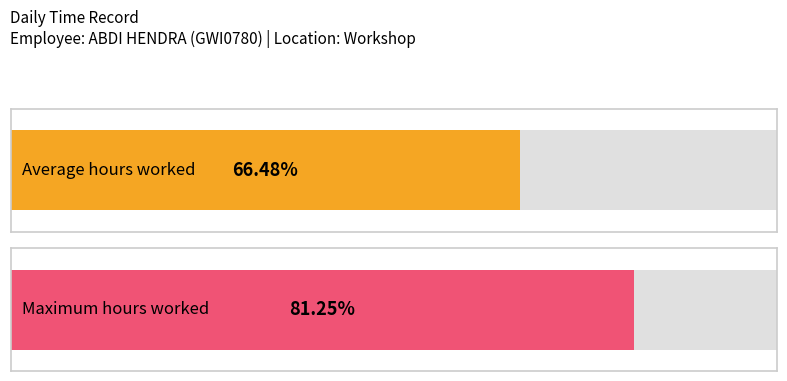

Does the chart contain stacked bars?

No